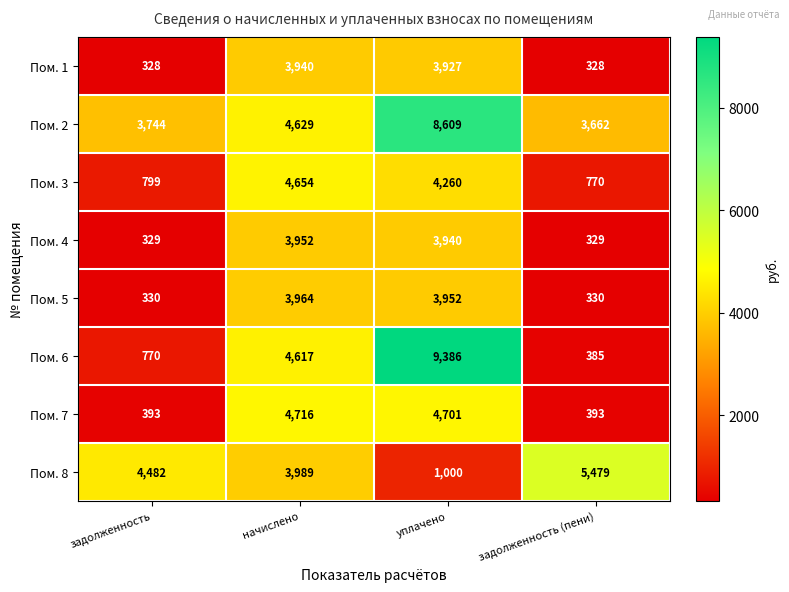

Rank the series at задолженность from lowest to highest value.

Пом. 1, Пом. 4, Пом. 5, Пом. 7, Пом. 6, Пом. 3, Пом. 2, Пом. 8